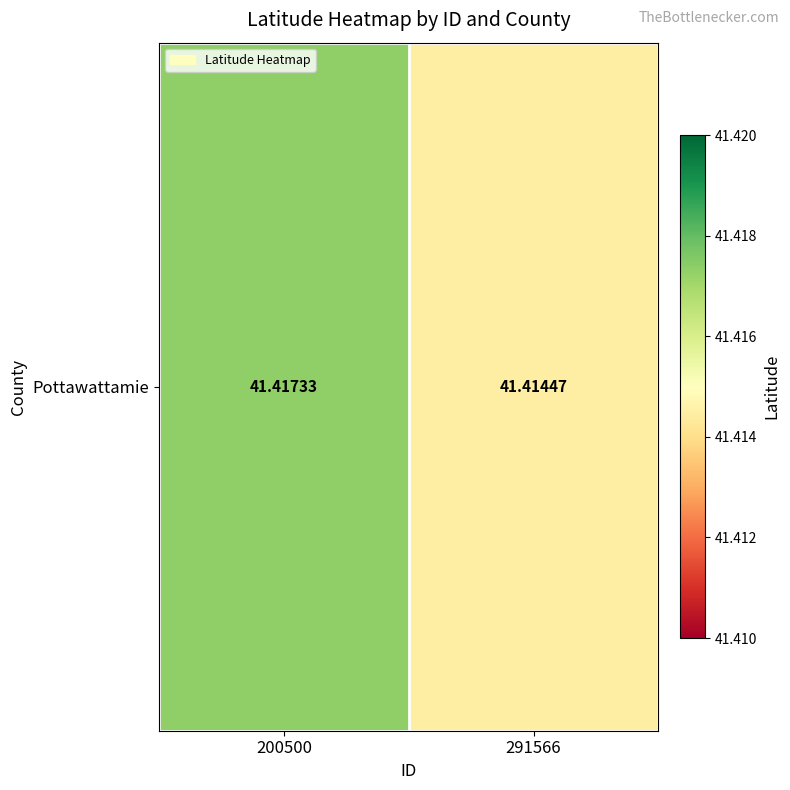

What is the average value?

41.4